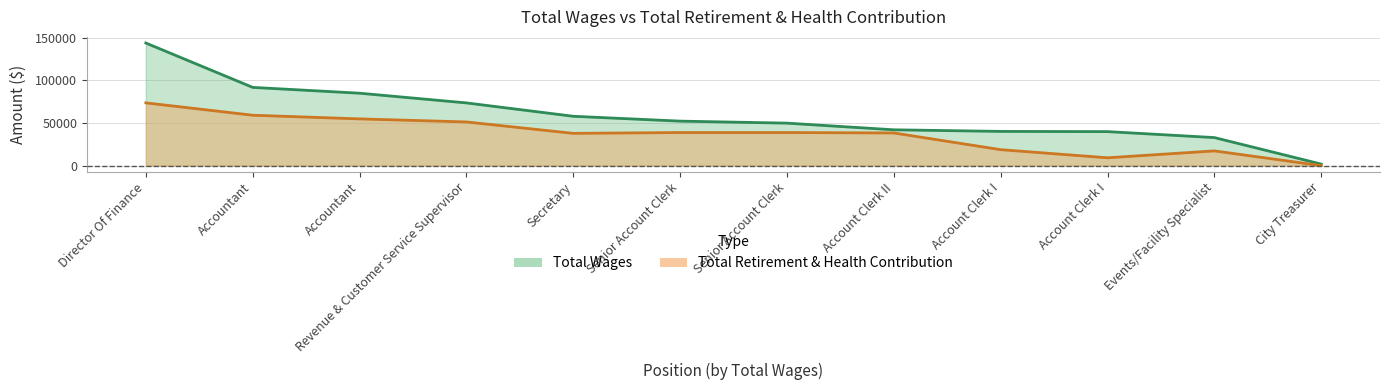

Where does the Total Retirement & Health Contribution series first go above 38768?

Director Of Finance